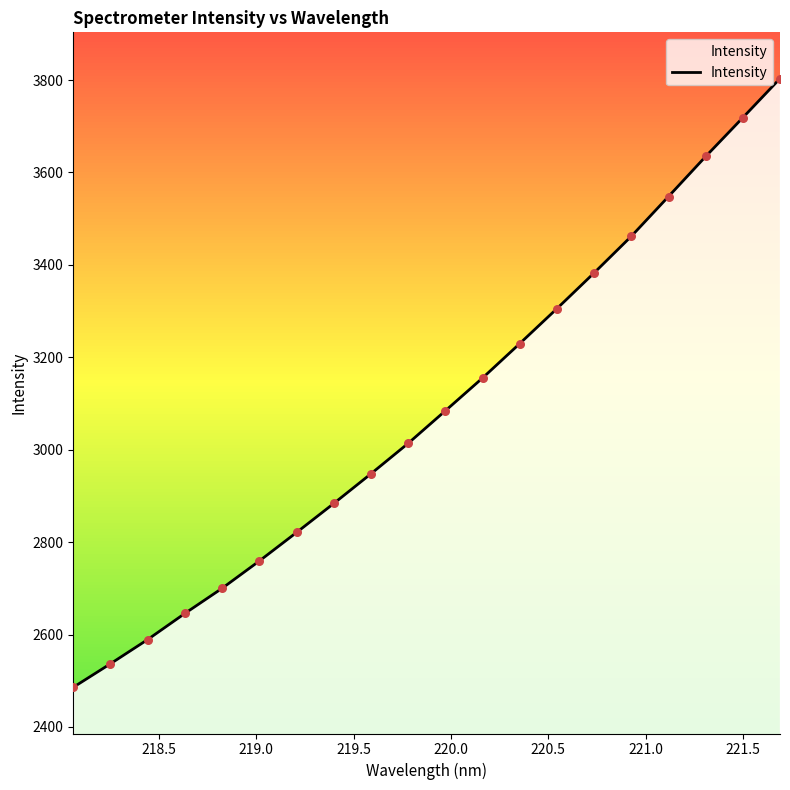

What is the difference between the maximum and minimum values?

1317.4